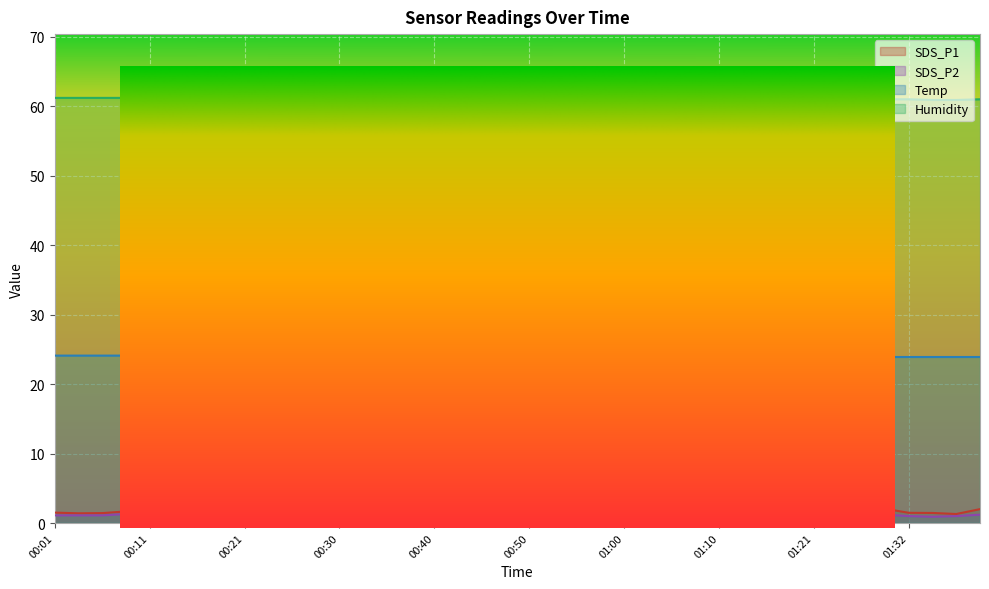

At how many categories does at least one series exceed 11?

40